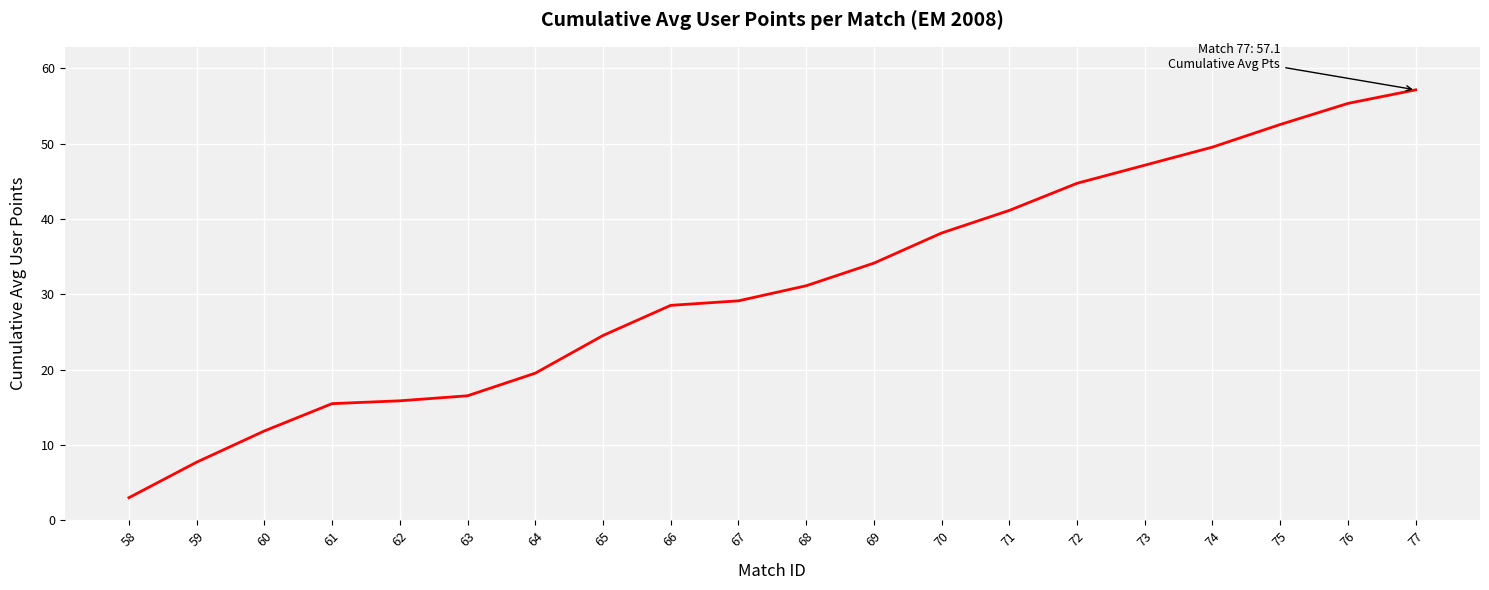

What is the change in value from 62 to 76?

+39.5